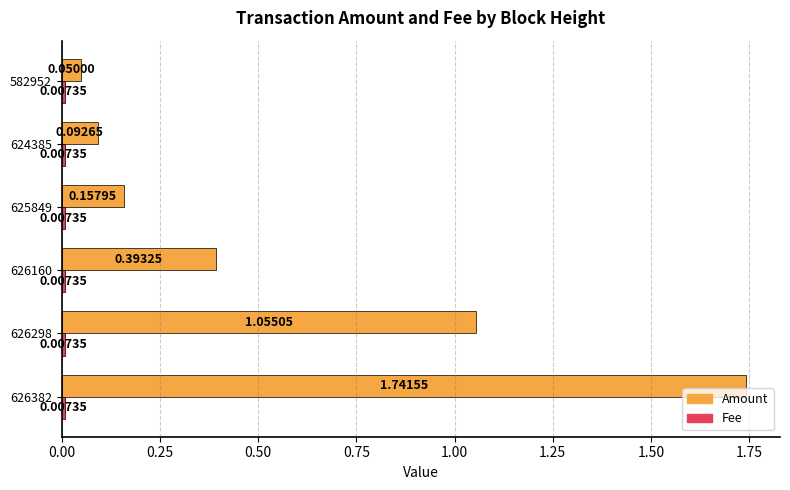

At which category is the sum across all series the highest?

626382